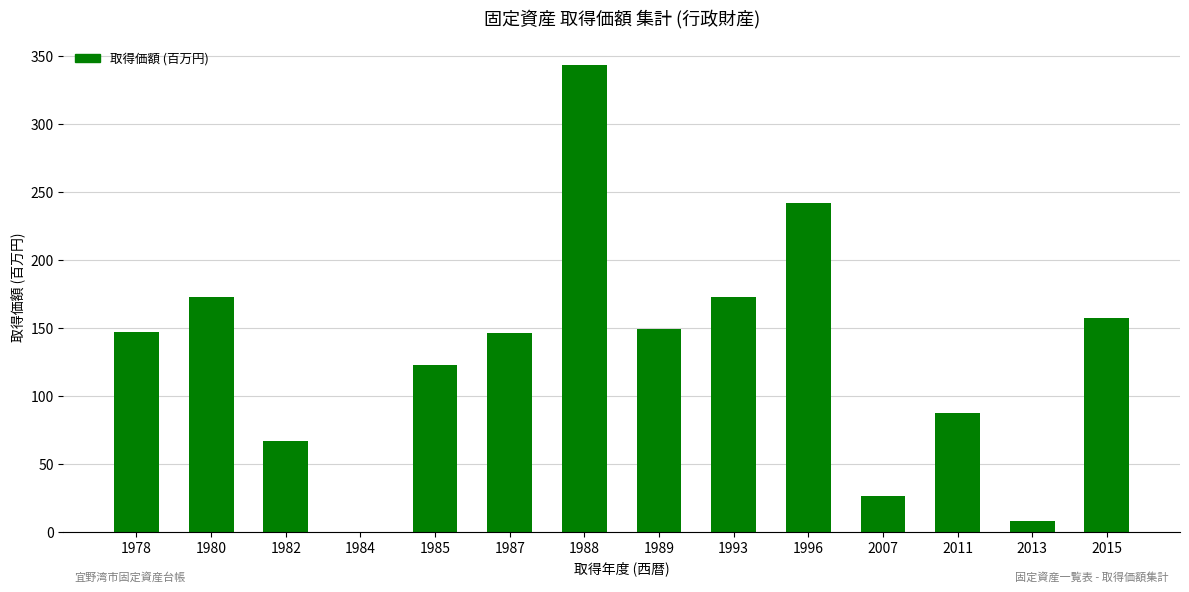

What is the approximate value at 2011?

87.3